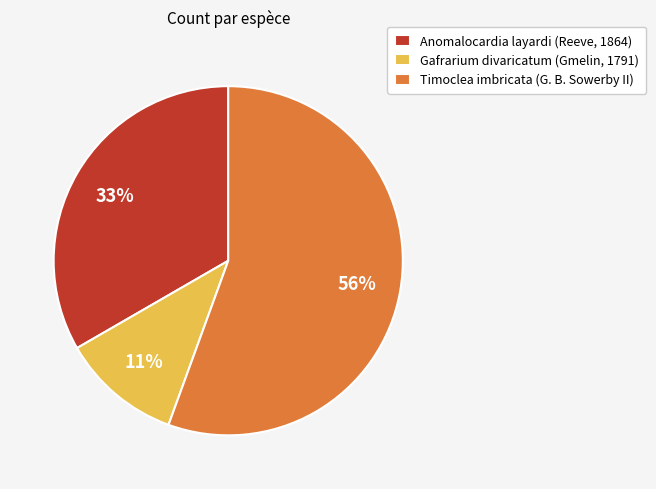

The Timoclea imbricata (G. B. Sowerby II) slice represents 56% of the pie. True or false?

True